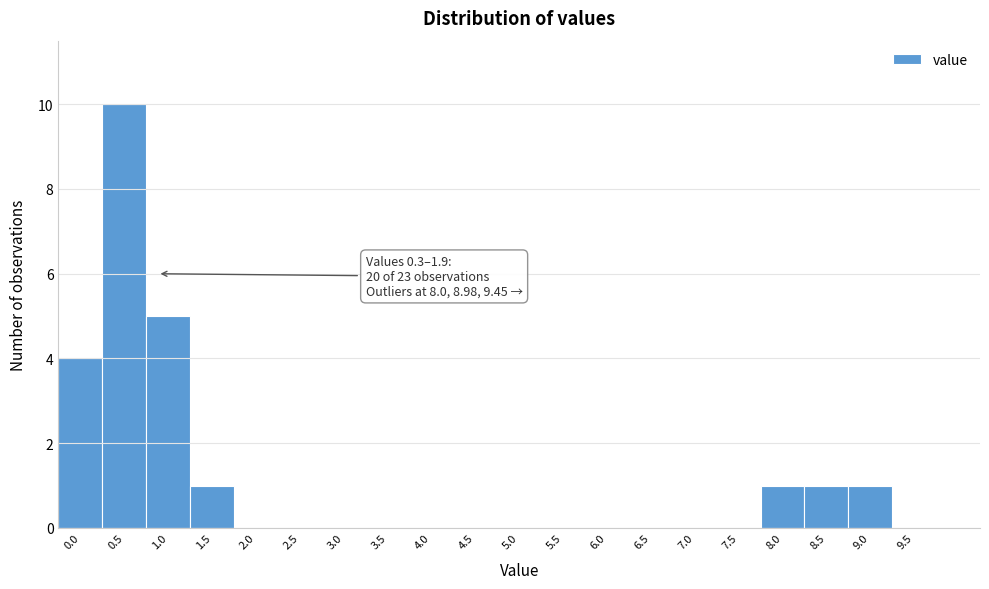

Reading left to right, list all the values displayed in this chart.

0.0=4	0.5=10	1.0=5	1.5=1	2.0=0	2.5=0	3.0=0	3.5=0	4.0=0	4.5=0	5.0=0	5.5=0	6.0=0	6.5=0	7.0=0	7.5=0	8.0=1	8.5=1	9.0=1	9.5=0